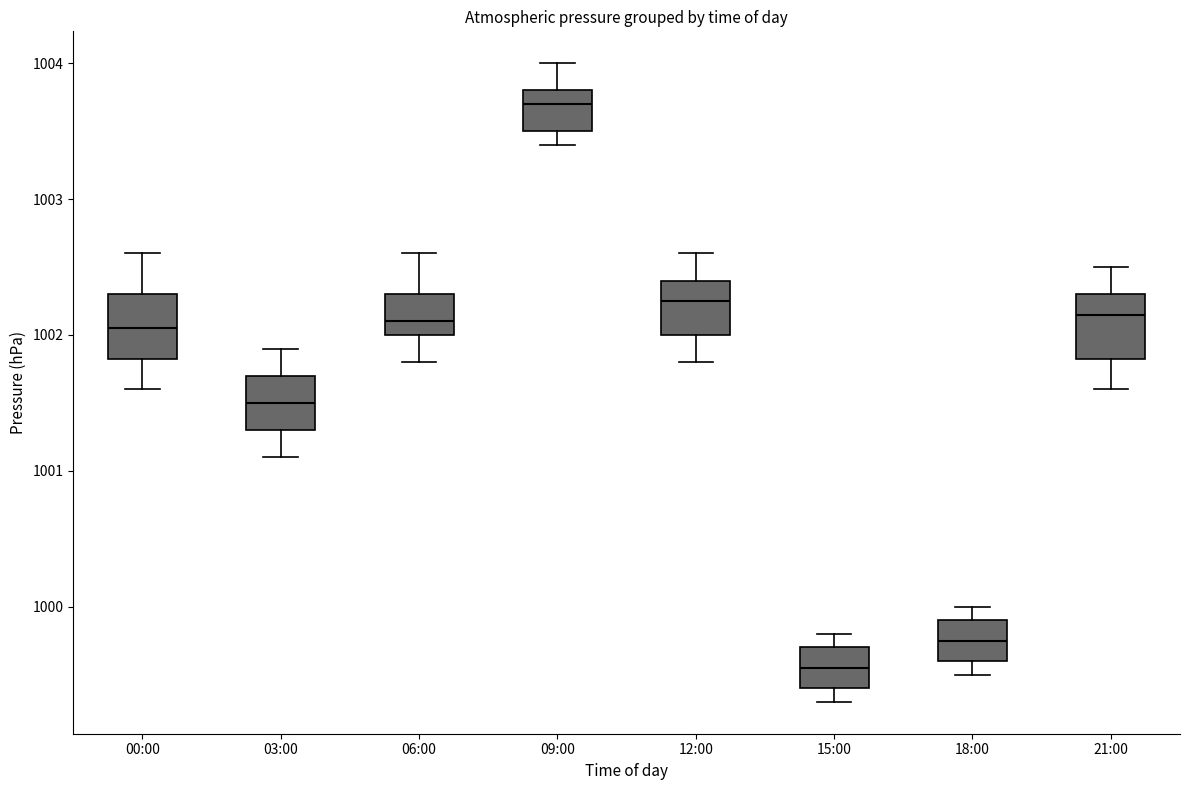

Reading left to right, read every box against the y-axis: the position of its median line, the range the box covers, and the ends of its whiskers. The values are not printed on the chart, so give them approximately, as read against the axis.

00:00: median 1002.1, box 1001.8 to 1002.3, whiskers 1001.6 to 1002.6
03:00: median 1001.5, box 1001.3 to 1001.7, whiskers 1001.1 to 1001.9
06:00: median 1002.1, box 1002.0 to 1002.3, whiskers 1001.8 to 1002.6
09:00: median 1003.7, box 1003.5 to 1003.8, whiskers 1003.4 to 1004.0
12:00: median 1002.3, box 1002.0 to 1002.4, whiskers 1001.8 to 1002.6
15:00: median 999.6, box 999.4 to 999.7, whiskers 999.3 to 999.8
18:00: median 999.8, box 999.6 to 999.9, whiskers 999.5 to 1000.0
21:00: median 1002.2, box 1001.8 to 1002.3, whiskers 1001.6 to 1002.5